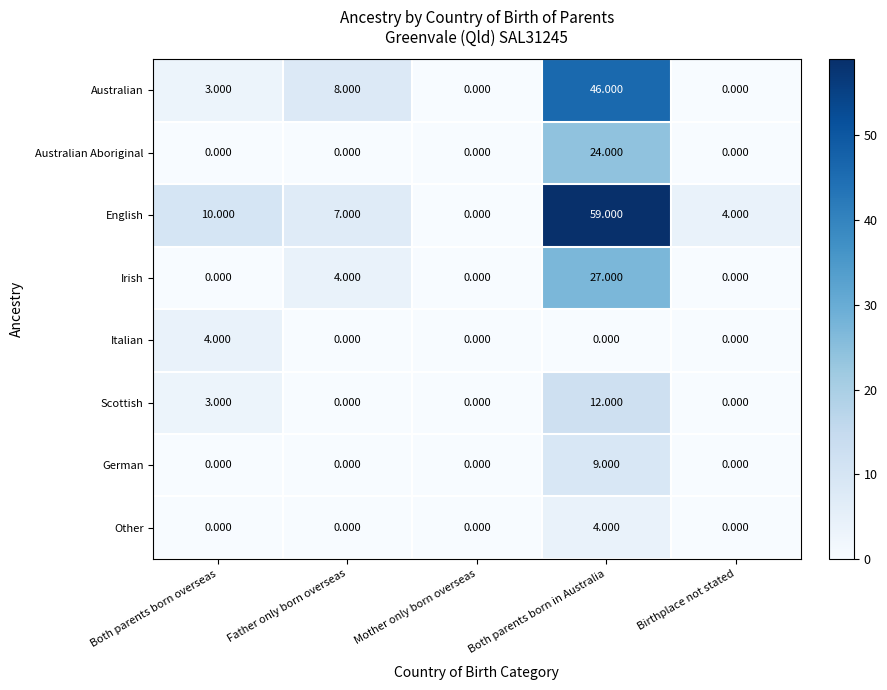

Which label corresponds to the largest value in the chart?

Both parents born in Australia